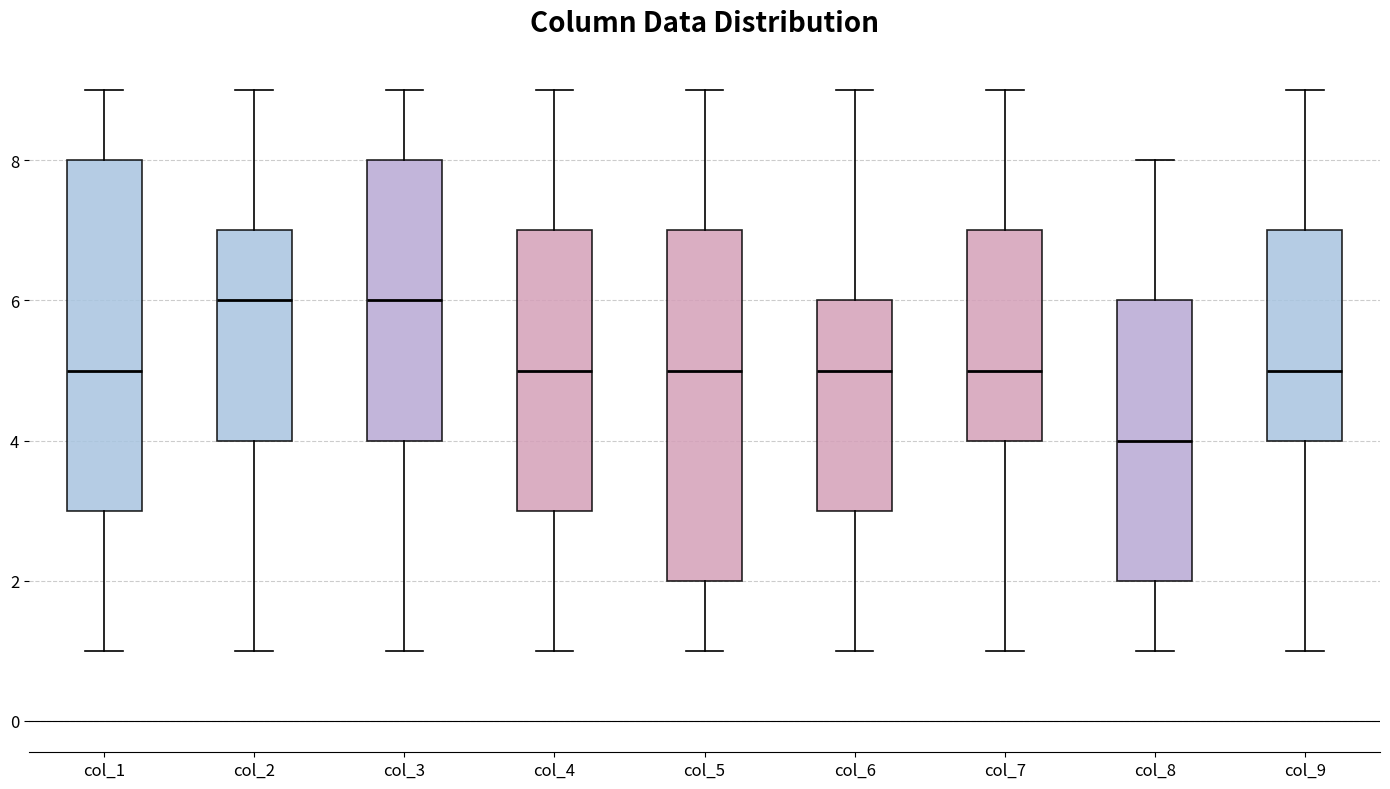

Reading left to right, read every box against the y-axis: the position of its median line, the range the box covers, and the ends of its whiskers. The values are not printed on the chart, so give them approximately, as read against the axis.

col_1: median 5, box 3 to 8, whiskers 1 to 9
col_2: median 6, box 4 to 7, whiskers 1 to 9
col_3: median 6, box 4 to 8, whiskers 1 to 9
col_4: median 5, box 3 to 7, whiskers 1 to 9
col_5: median 5, box 2 to 7, whiskers 1 to 9
col_6: median 5, box 3 to 6, whiskers 1 to 9
col_7: median 5, box 4 to 7, whiskers 1 to 9
col_8: median 4, box 2 to 6, whiskers 1 to 8
col_9: median 5, box 4 to 7, whiskers 1 to 9